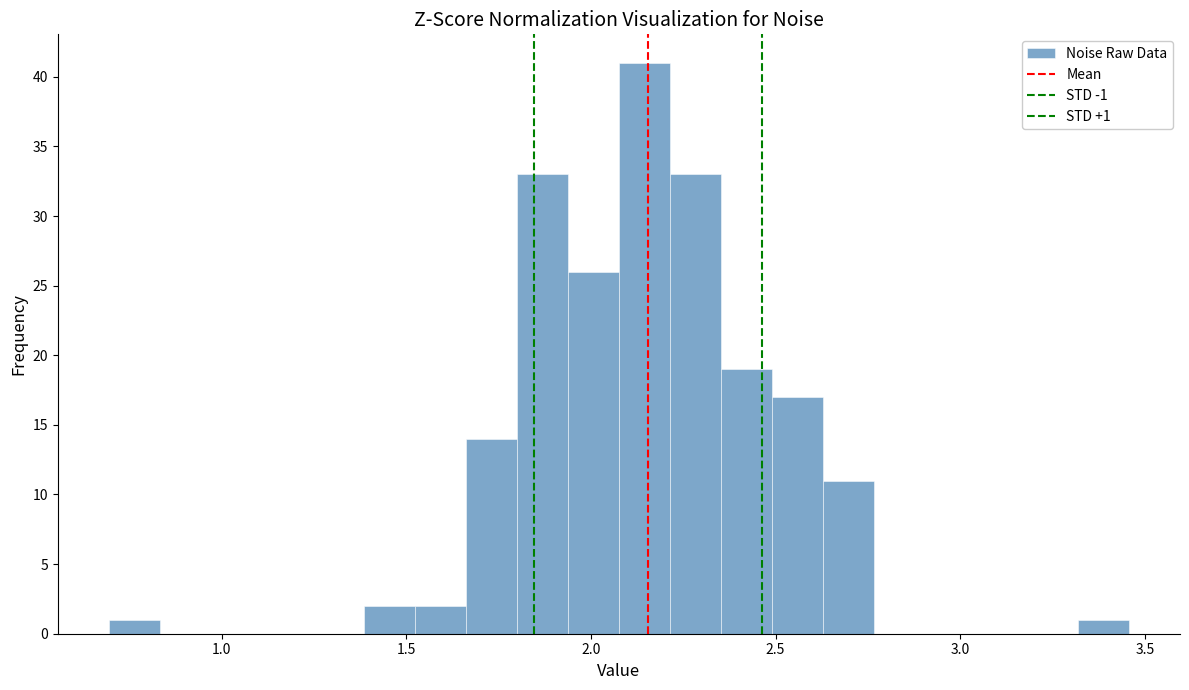

Read against the x-axis, roughly where is the centre of the tallest bar?

2.15